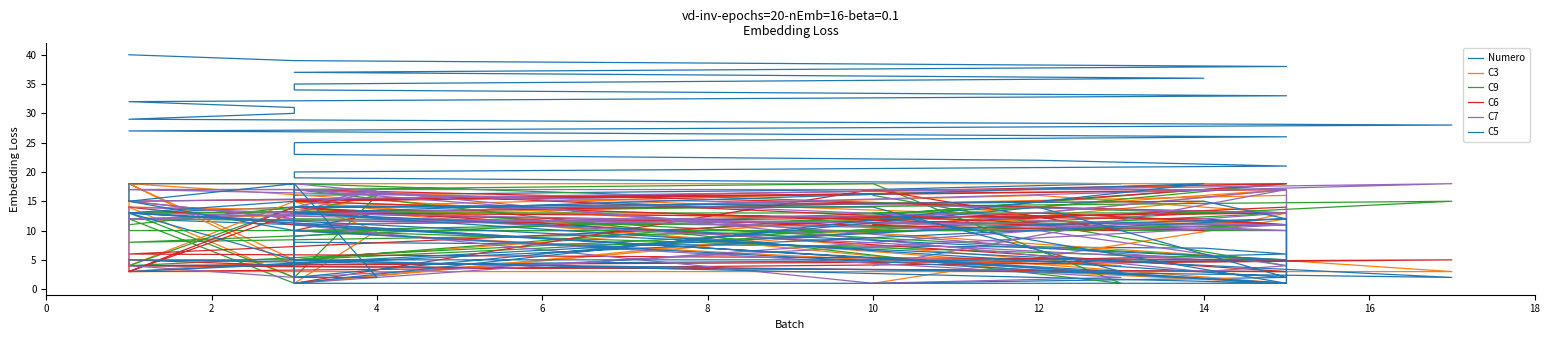

How many distinct data groups are displayed?

6